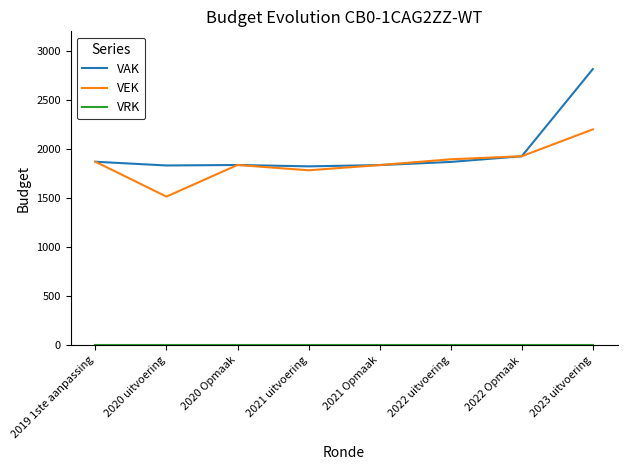

The value of VAK at 2021 Opmaak is 439. True or false?

False